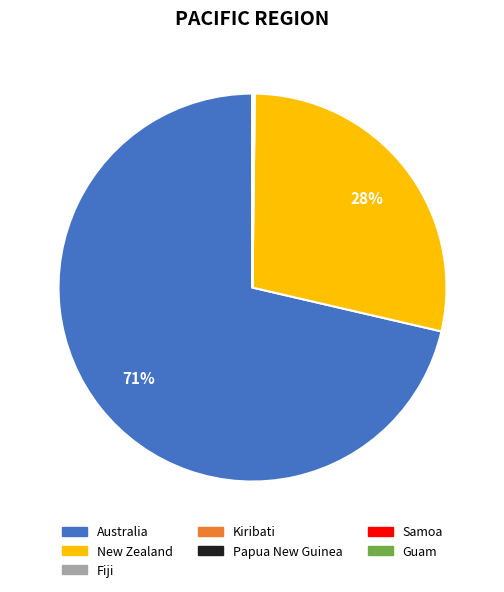

Which slice represents more than half of the pie?

Australia